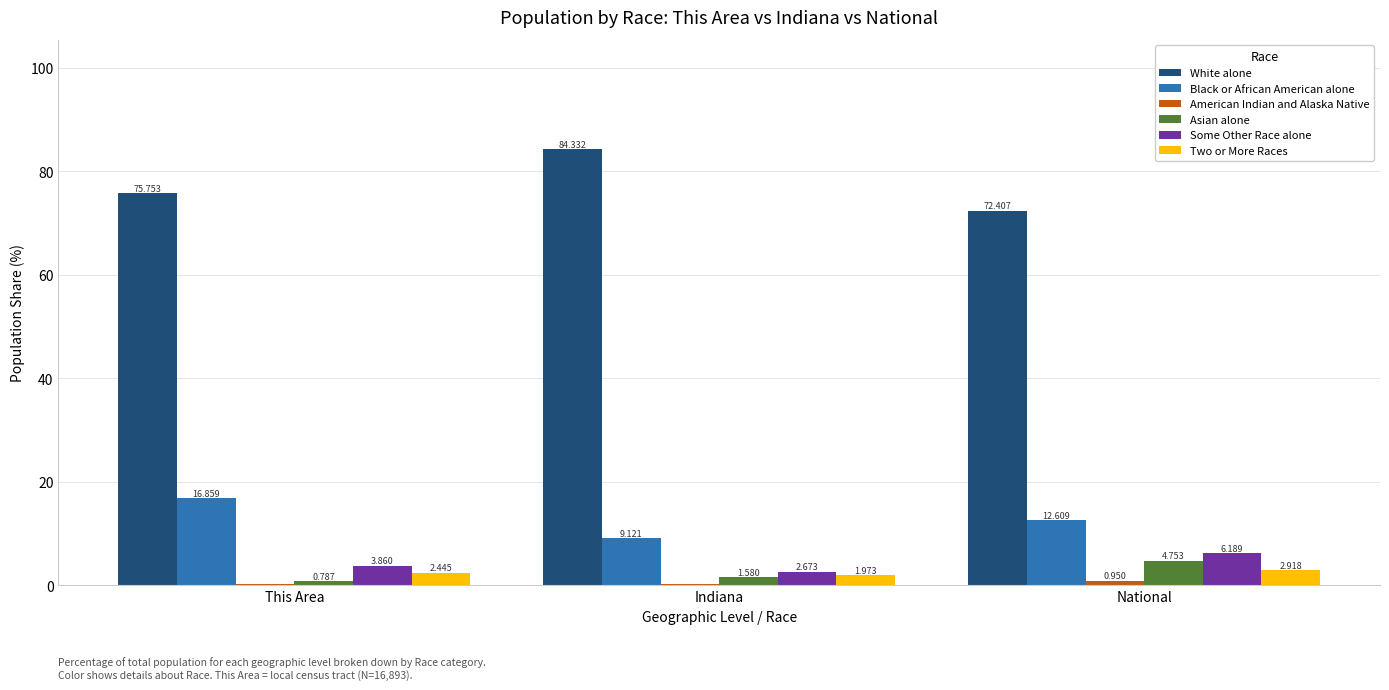

What is the maximum value shown in the chart?

84.3